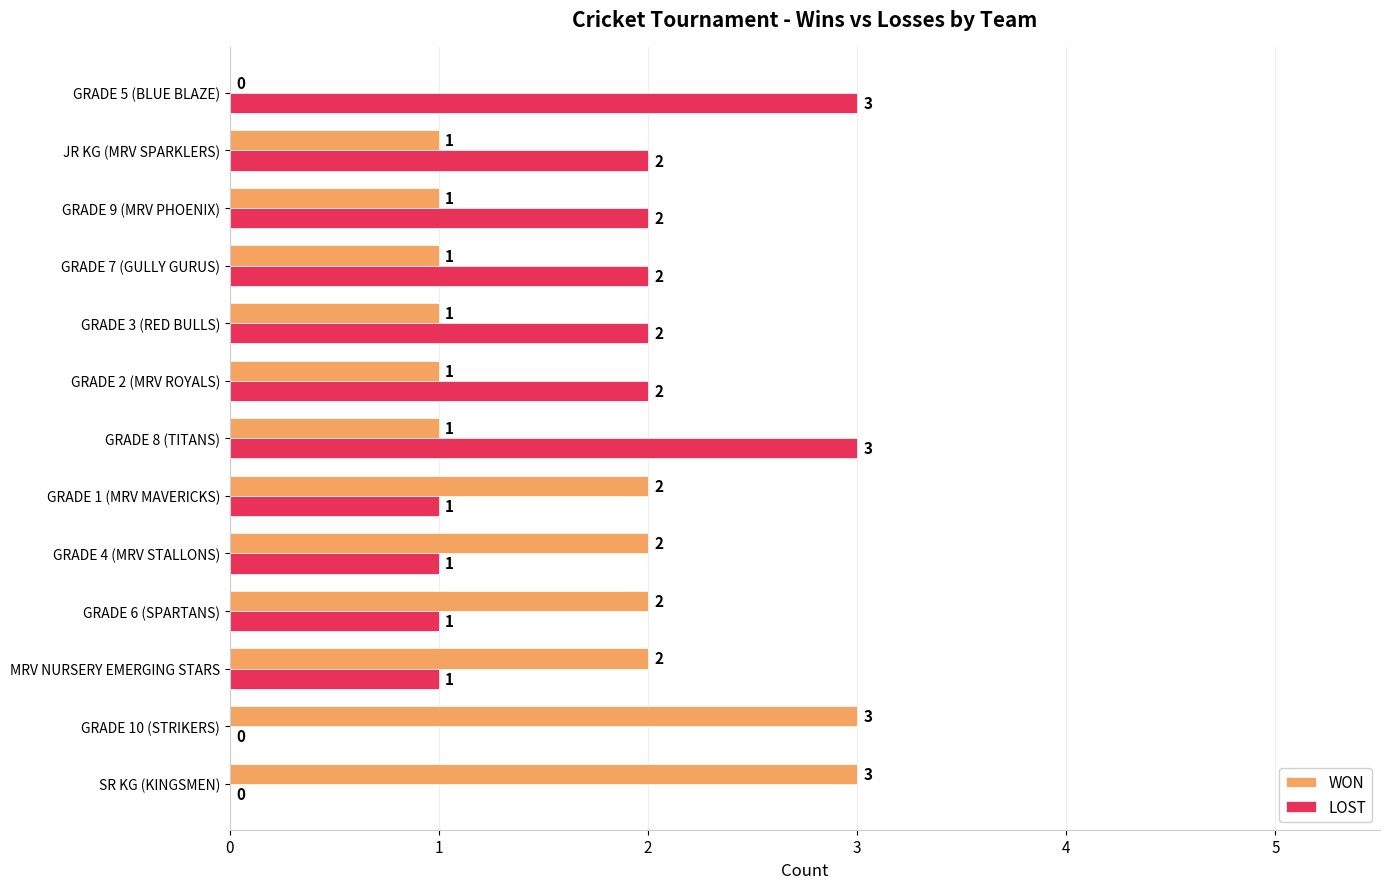

What is the total value across all series at GRADE 3 (RED BULLS)?

3